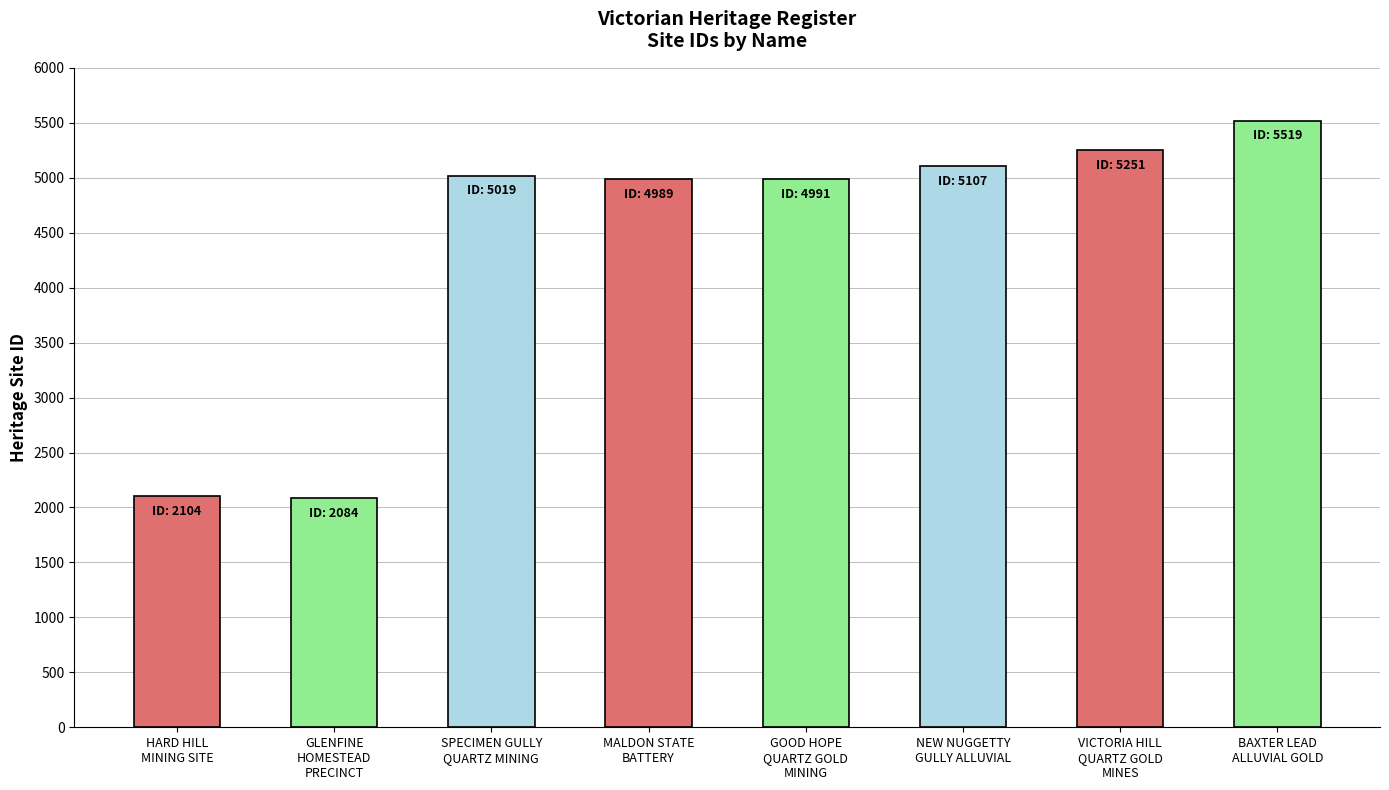

Which category has the highest value across all series?

BAXTER LEAD
ALLUVIAL GOLD